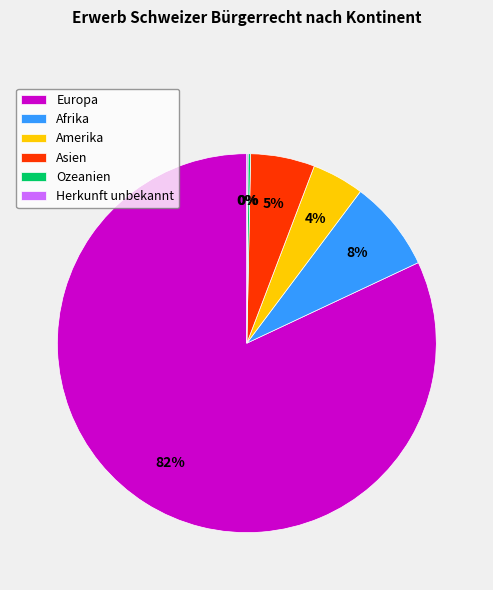

To the nearest percent, what is the average slice percentage?

17%